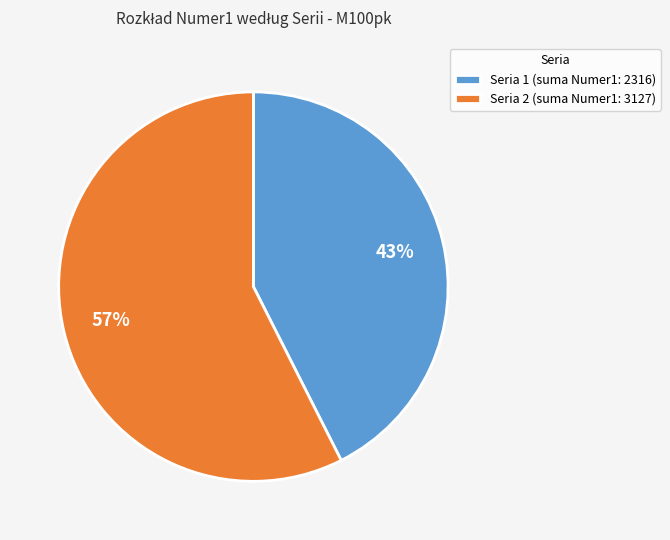

What percentage is the Seria 1 (suma Numer1: 2316) slice, to the nearest percent?

43%